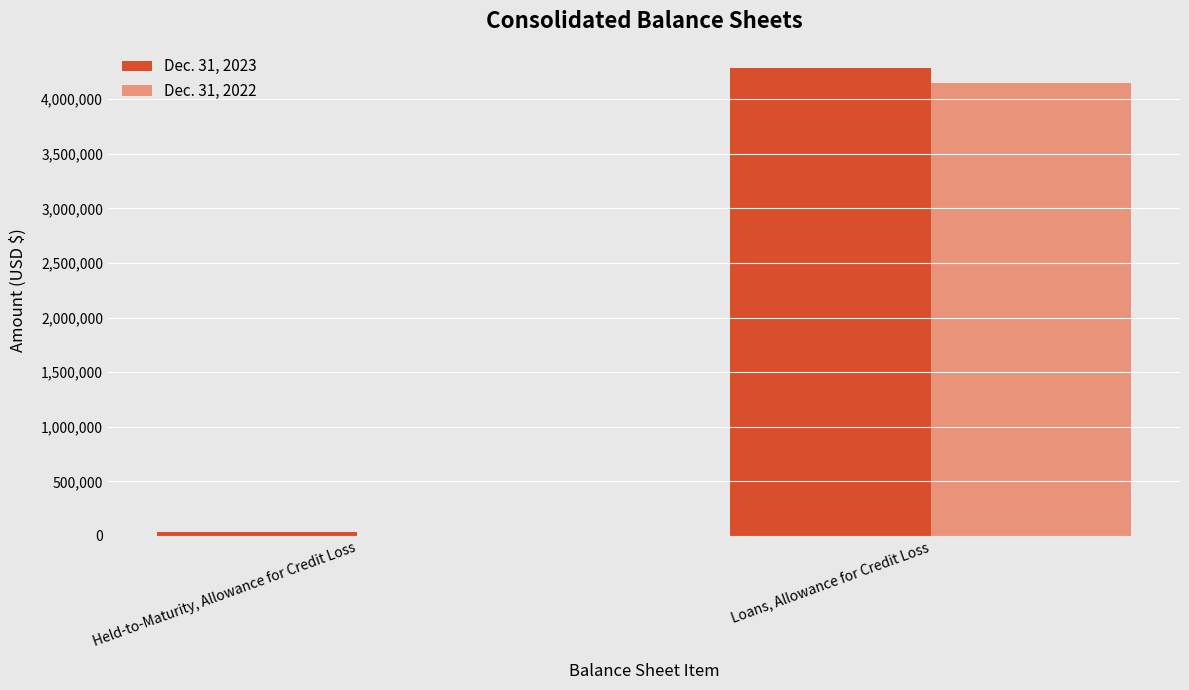

What is the approximate value of Dec. 31, 2023 at Loans, Allowance for Credit Loss, to the nearest 100?

4285200